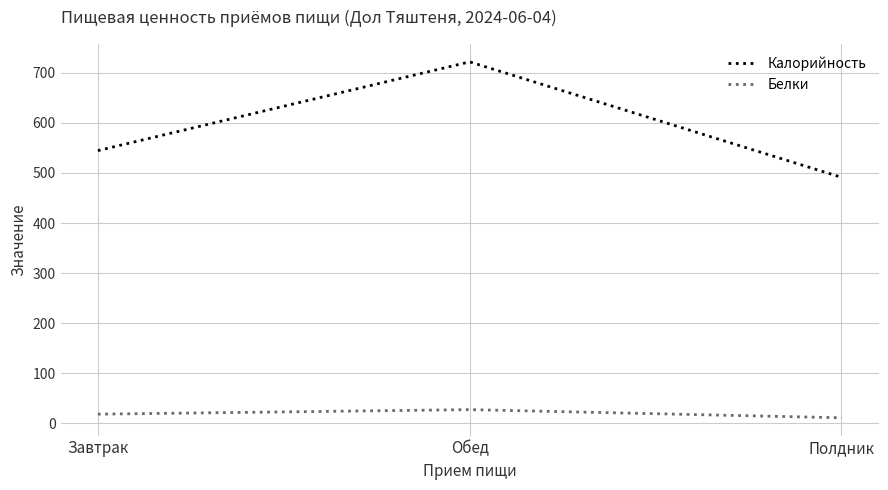

The Калорийность series shows 491.3 at Полдник. True or false?

True